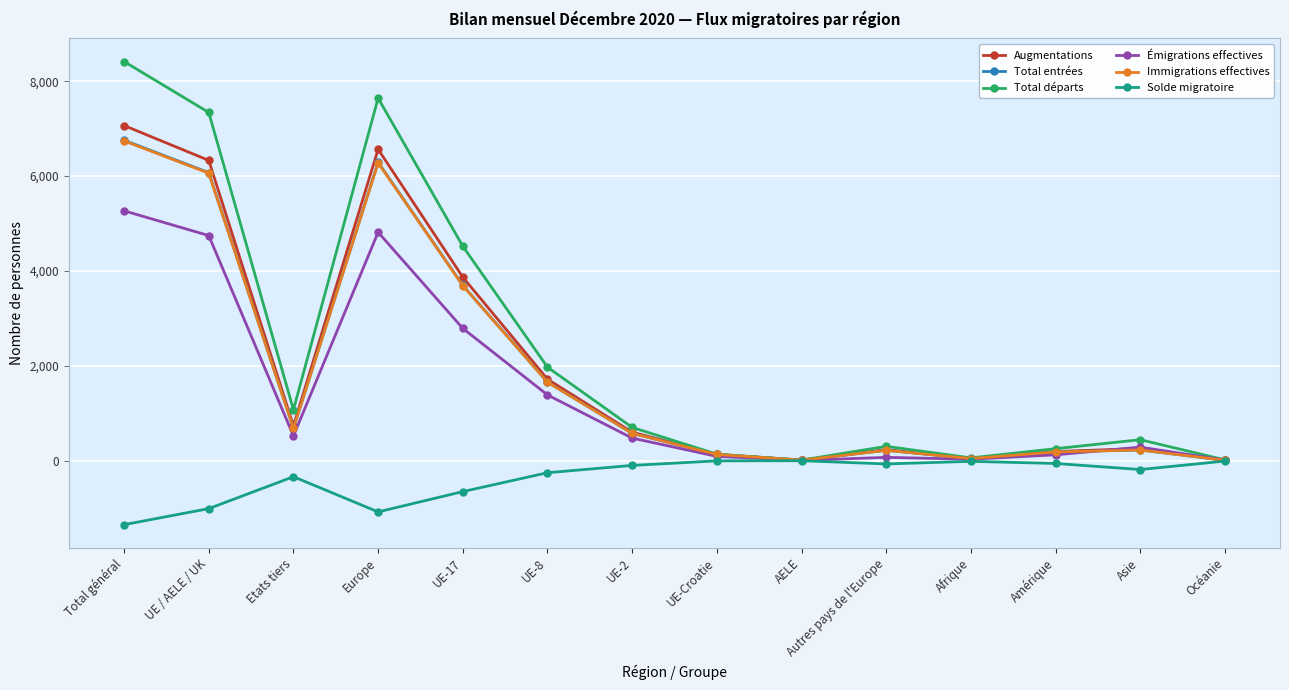

What is the label of the 13th point from the left?

Asie